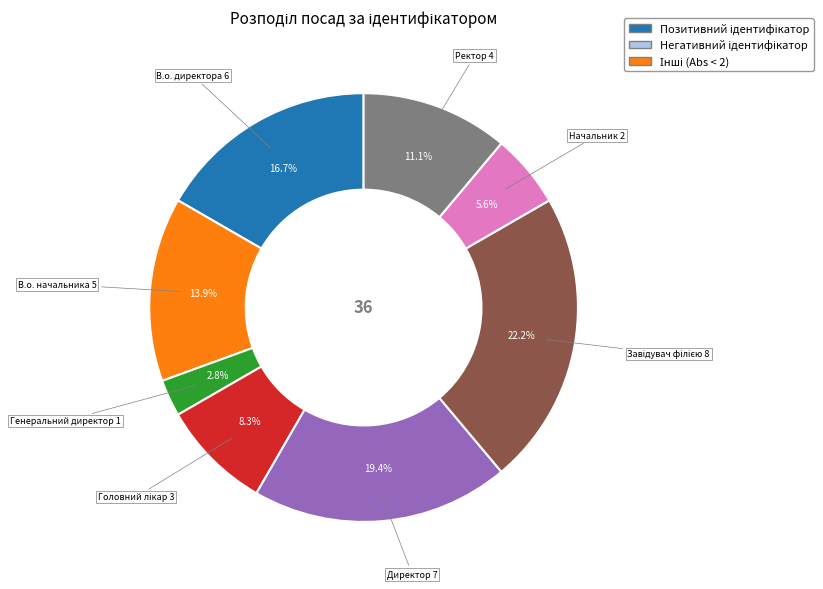

Is there any slice that represents more than half of the pie?

No